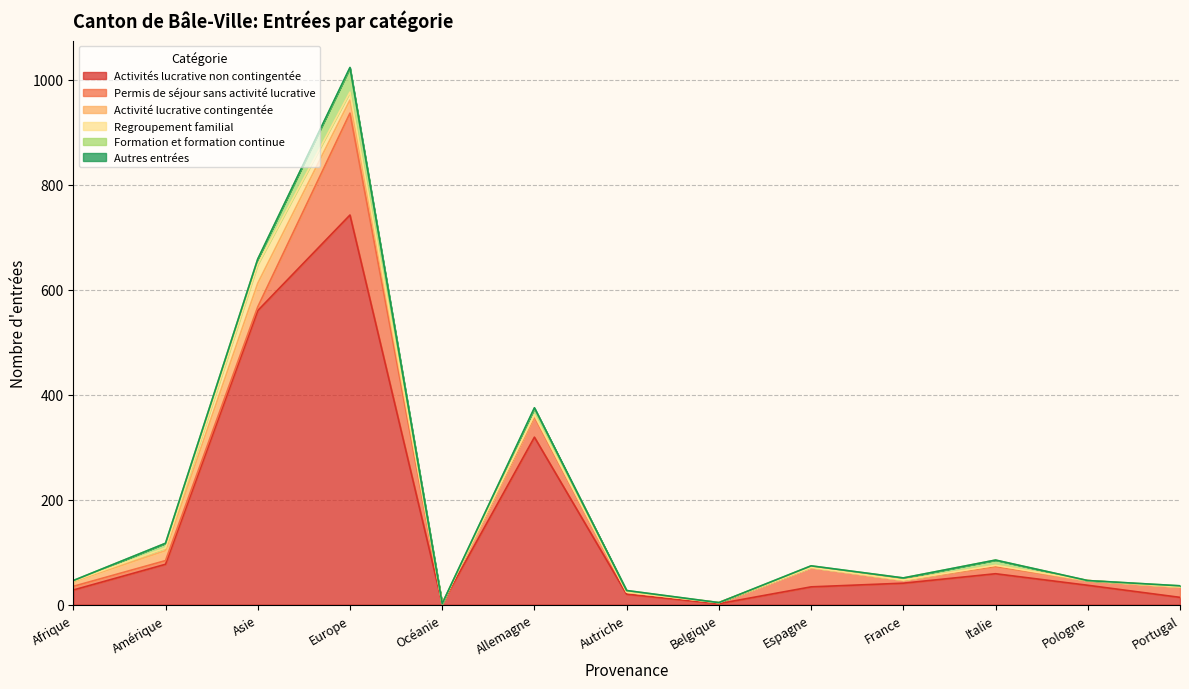

How many intersections are there between Permis de séjour sans activité lucrative and Activités lucrative non contingentée?

2